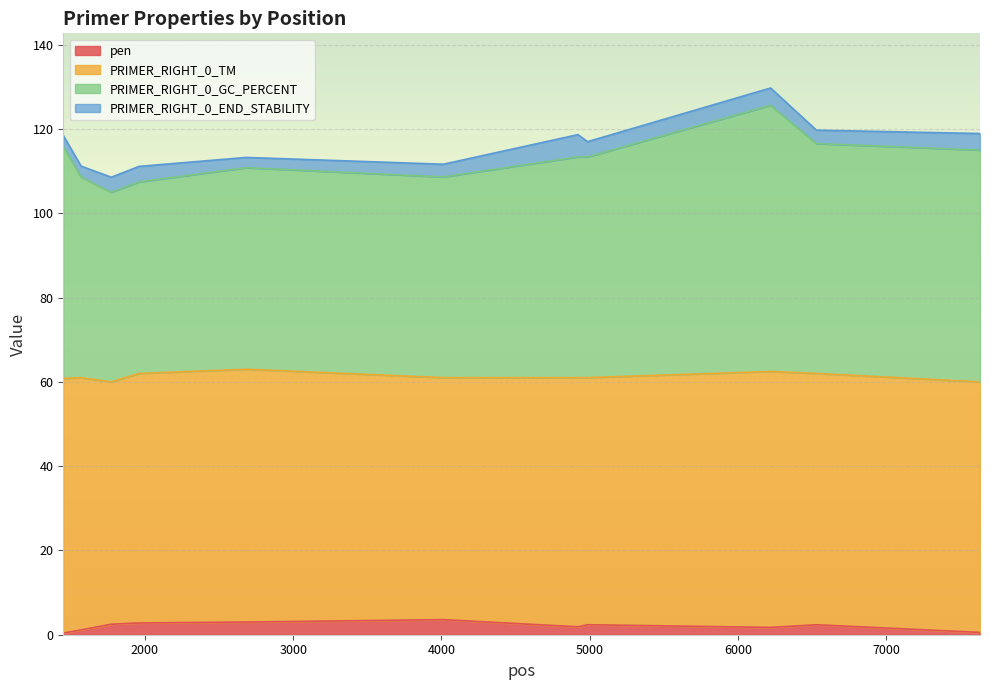

What are all the series names shown in the legend?

pen, PRIMER_RIGHT_0_TM, PRIMER_RIGHT_0_GC_PERCENT, PRIMER_RIGHT_0_END_STABILITY